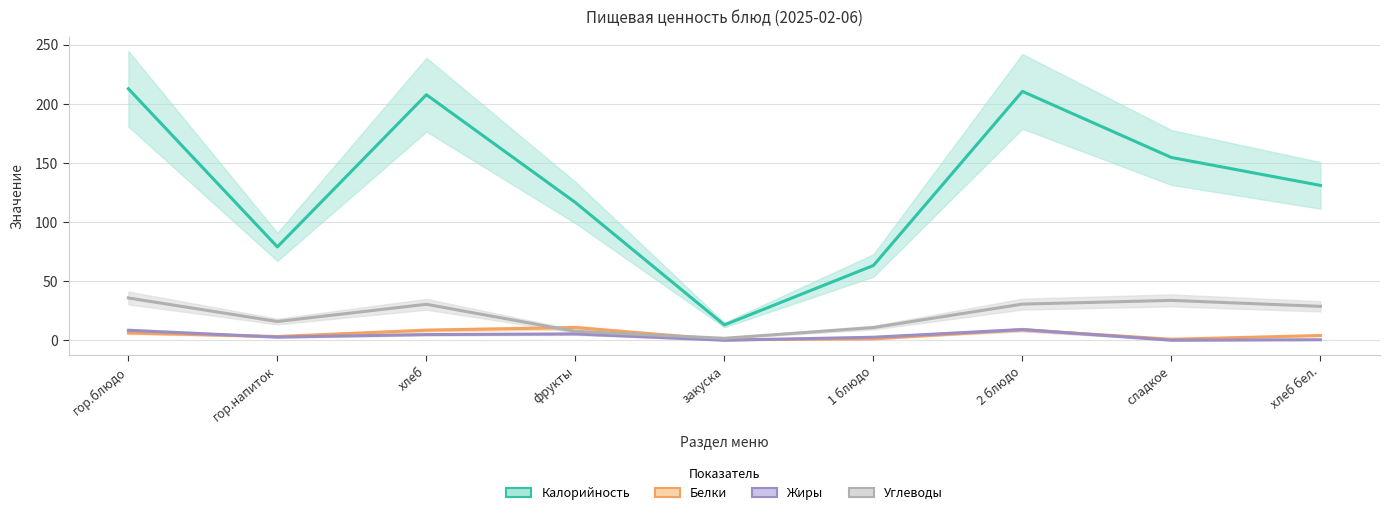

True or false: Жиры and Углеводы cross at least once.

False